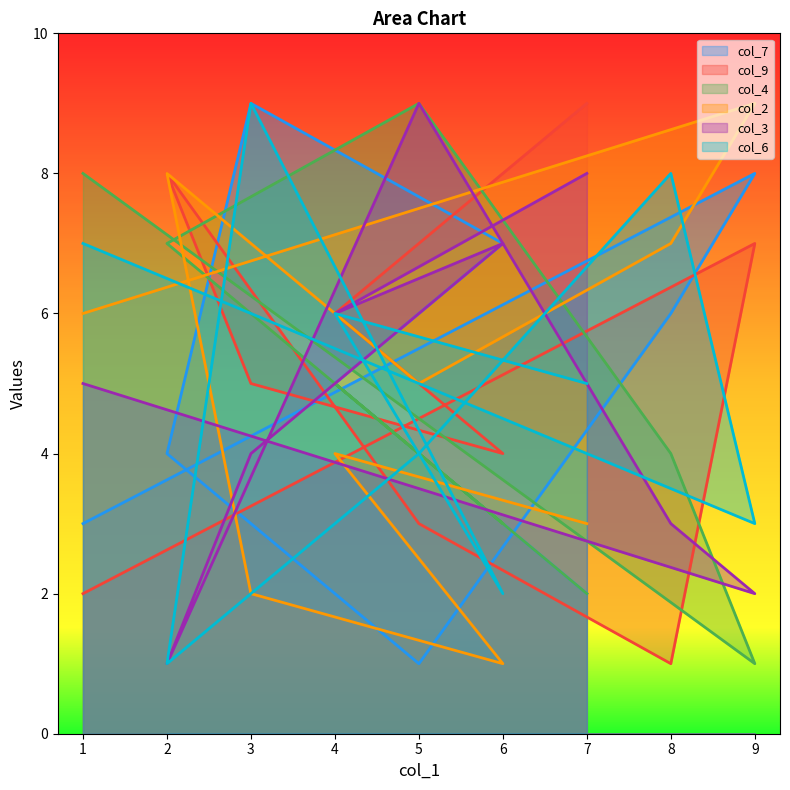

Reading left to right, transcribe all the data shown in this chart.

col_7: 3	8	6	1	4	9	7	5	2
col_9: 2	7	1	3	8	5	4	6	9
col_4: 8	1	4	9	7	6	3	5	2
col_2: 6	9	7	5	8	2	1	4	3
col_3: 5	2	3	9	1	4	7	6	8
col_6: 7	3	8	4	1	9	2	6	5